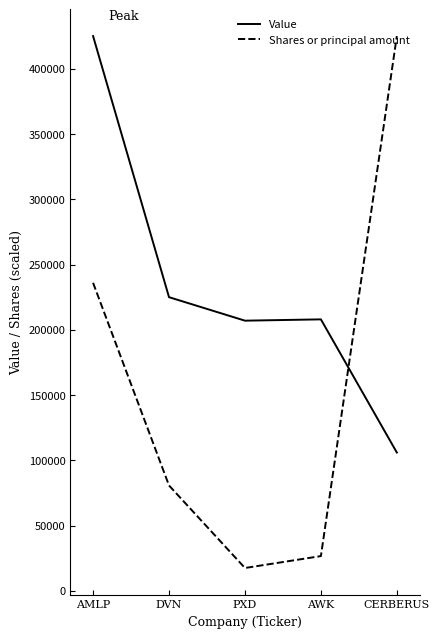

What is the difference between the highest and lowest values at CERBERUS?

319000.0